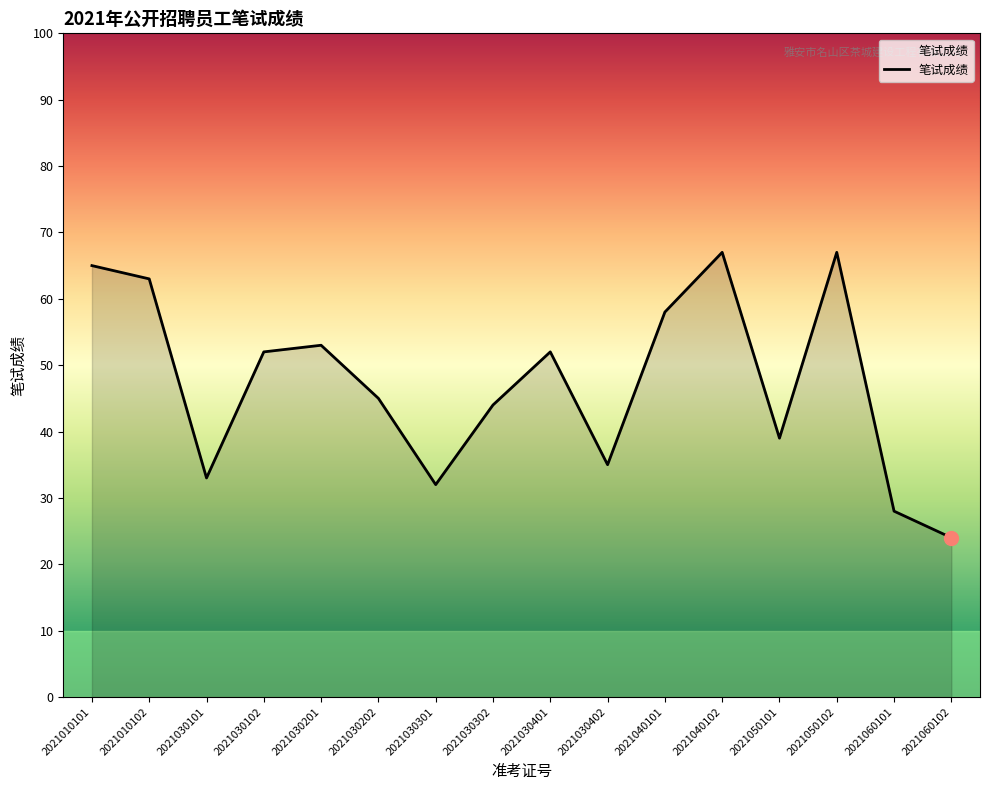

What is the difference between the values at 2021050101 and 2021030302?

5